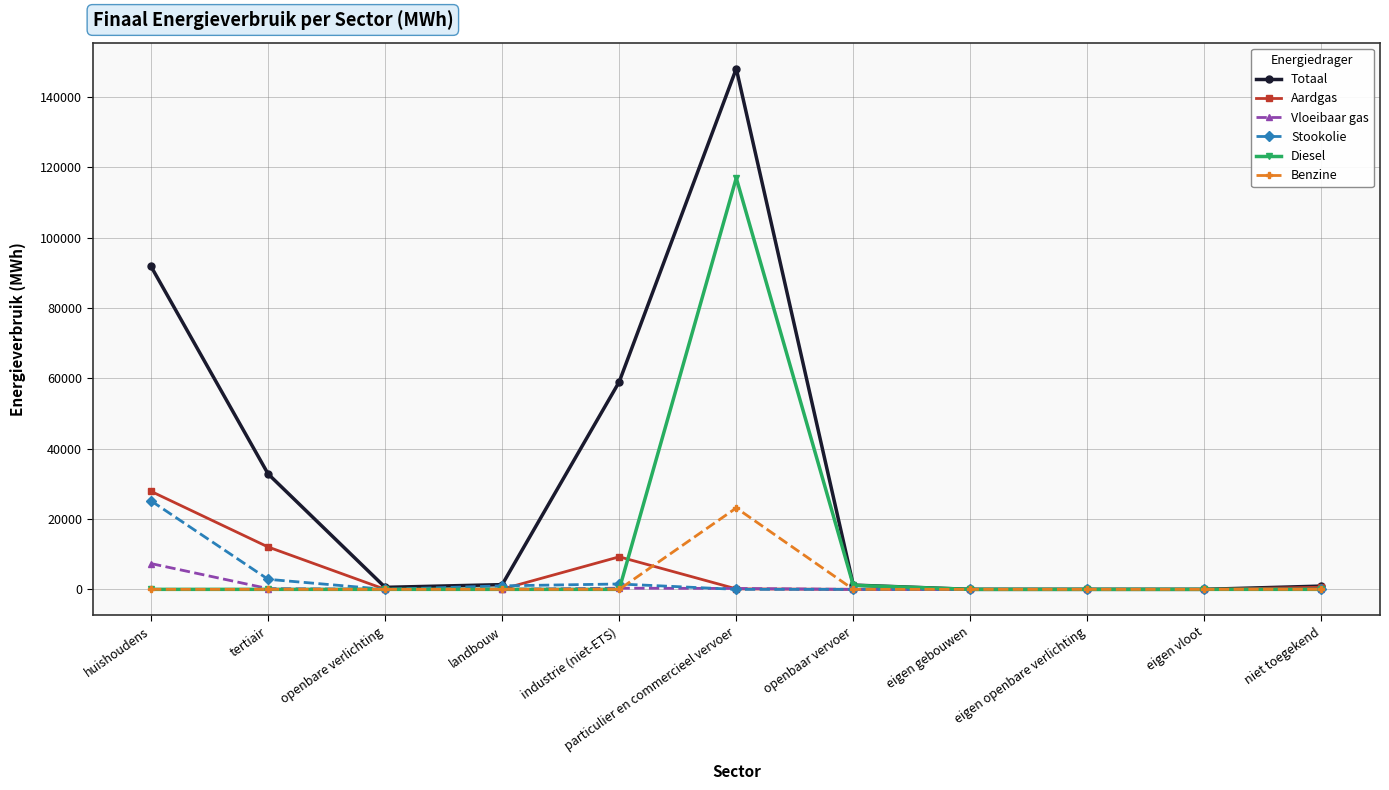

True or false: Benzine has a value of 9130.3 at particulier en commercieel vervoer.

False